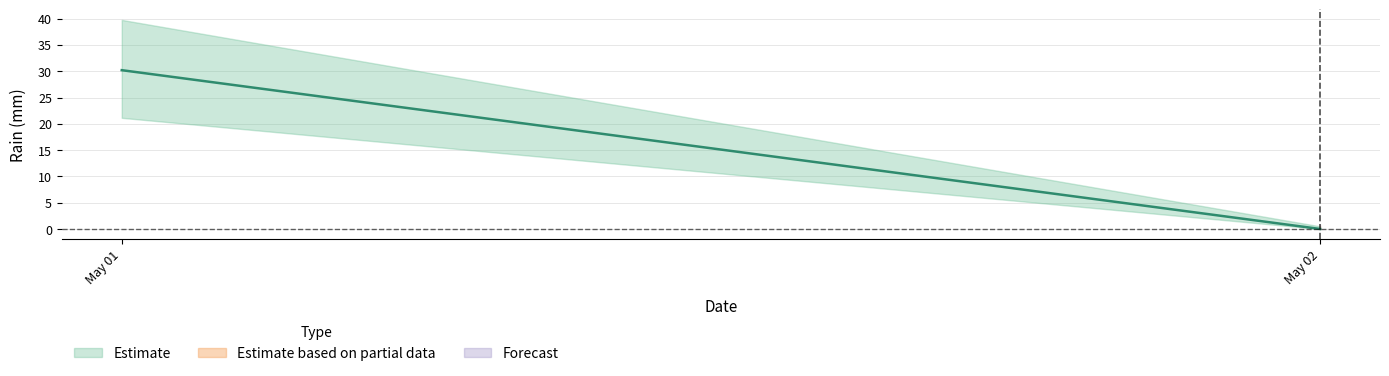

True or false: the data has more than 1 interior local peaks.

False